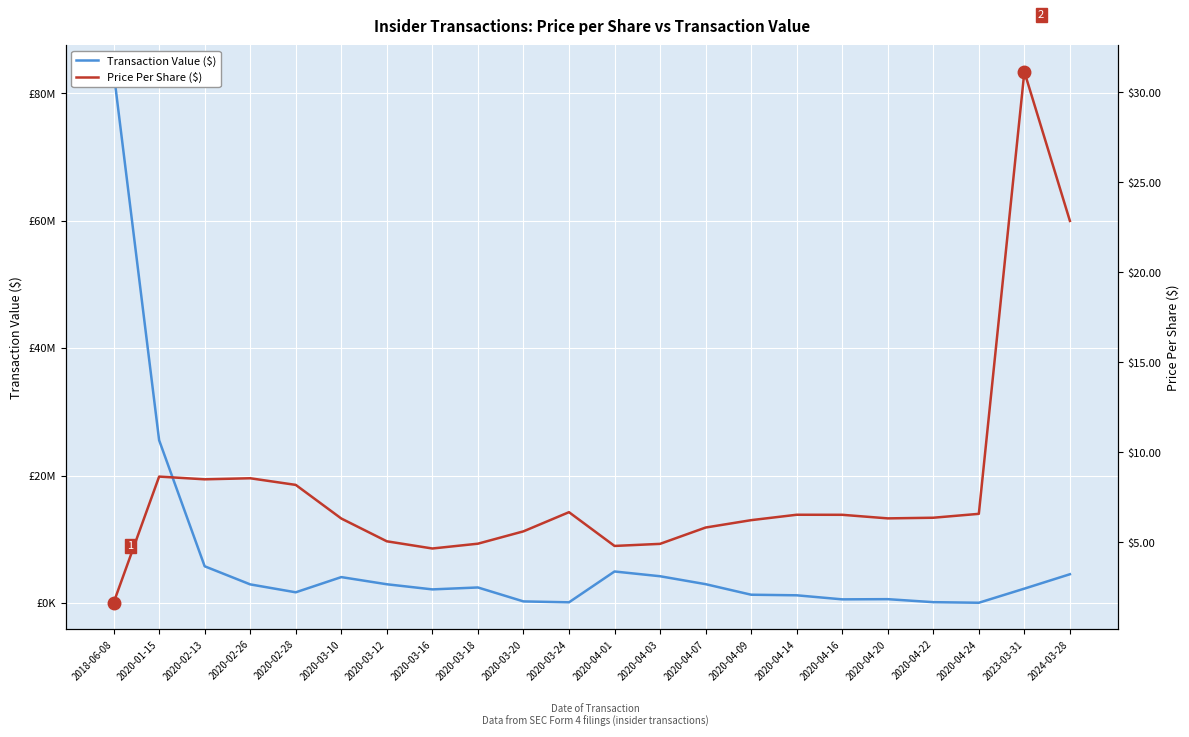

What is the difference between the maximum and second lowest values in the Price Per Share ($) series?

26.5